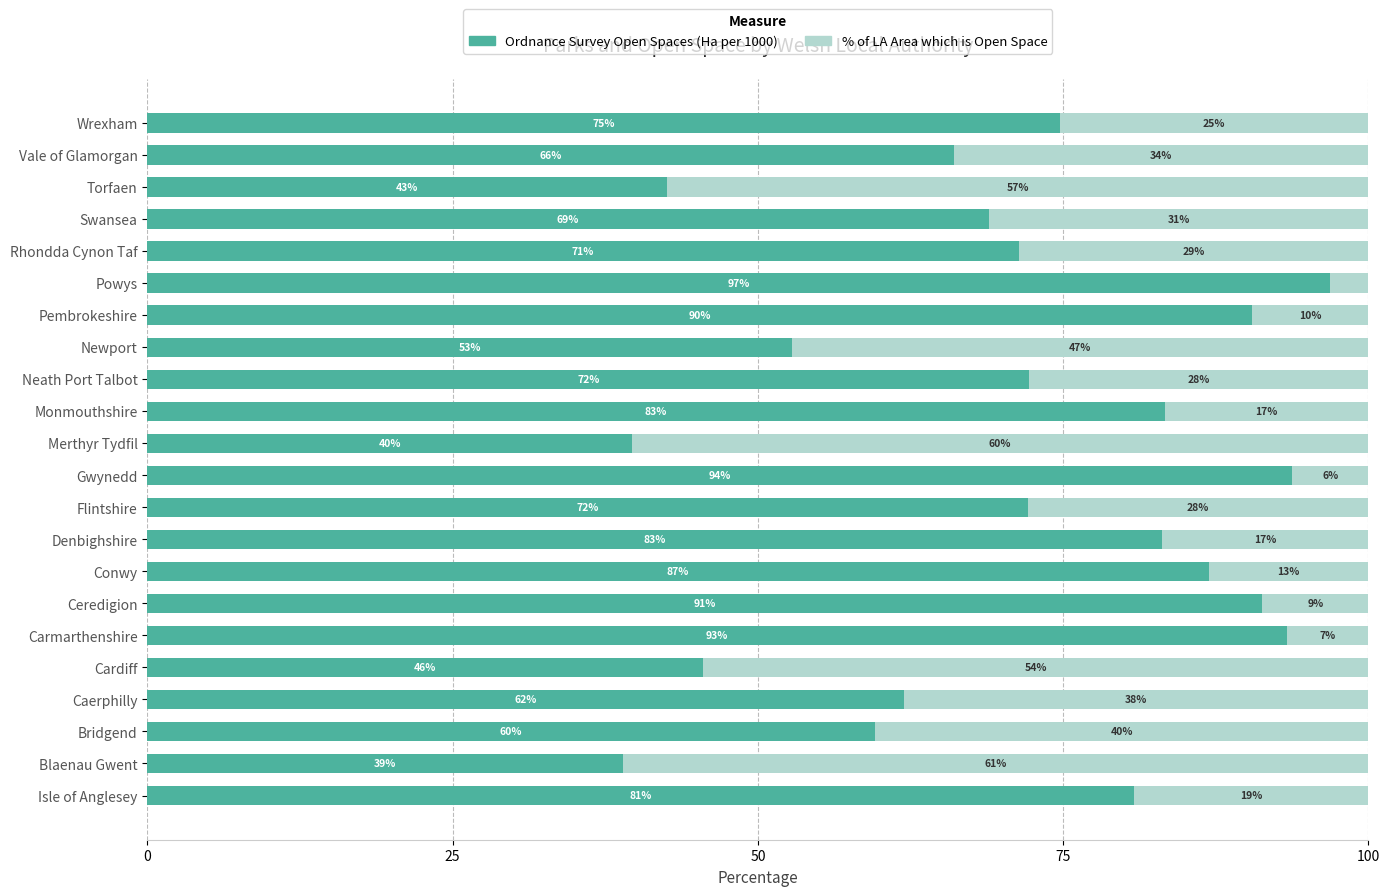

What is the lowest value of the Ordnance Survey Open Spaces (Ha per 1000) series?

39.0